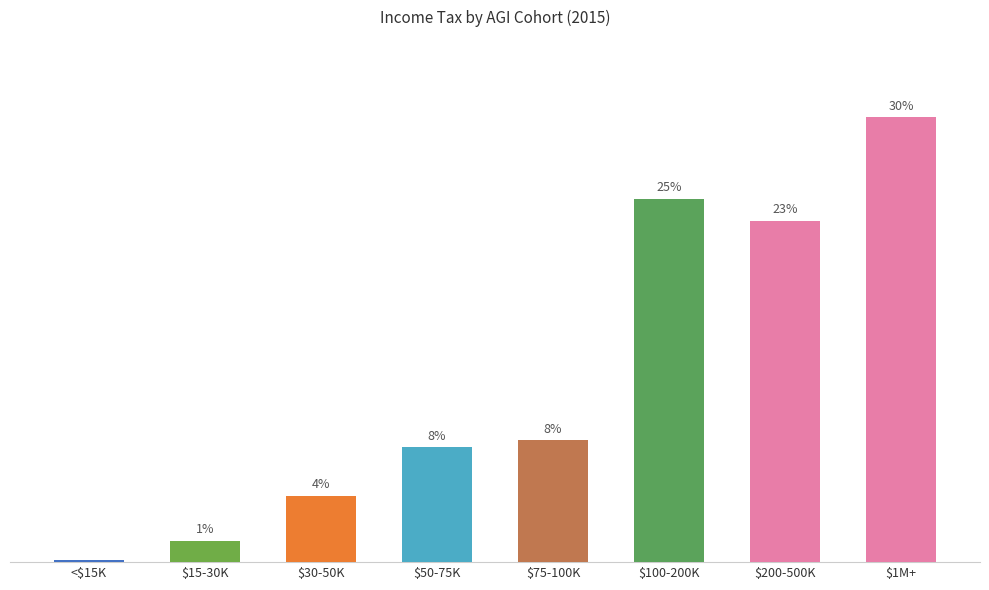

At which label does the data first exceed 8?

$75-100K